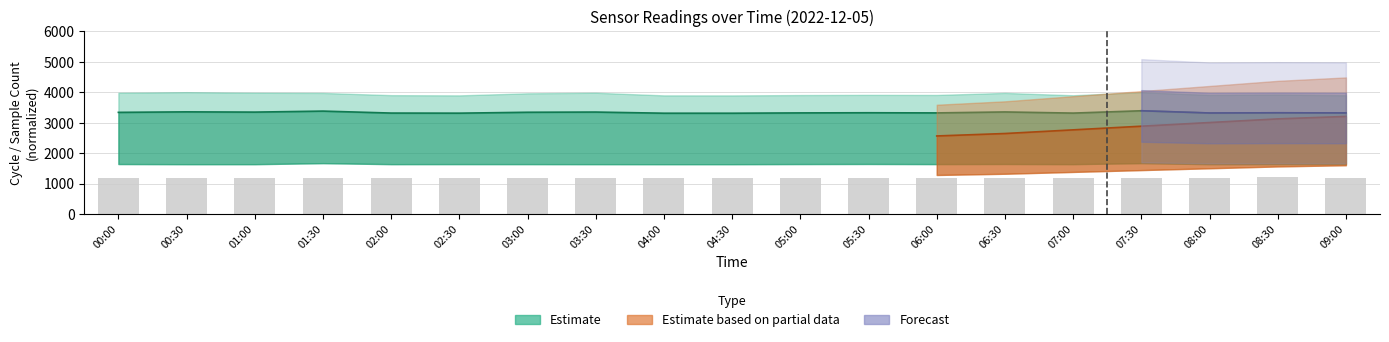

Are the bars grouped side by side (vs. stacked)?

No